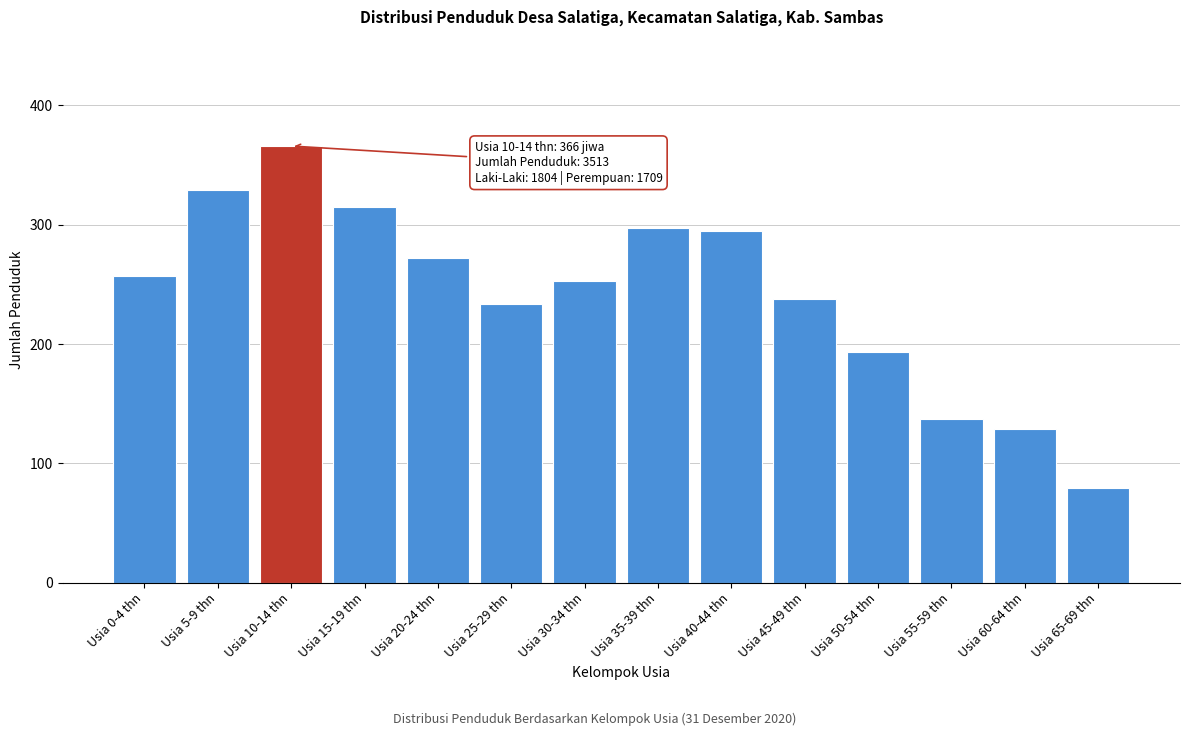

Reading left to right, what are all the values shown in this chart?

257	329	366	315	272	234	253	297	295	238	193	137	129	79